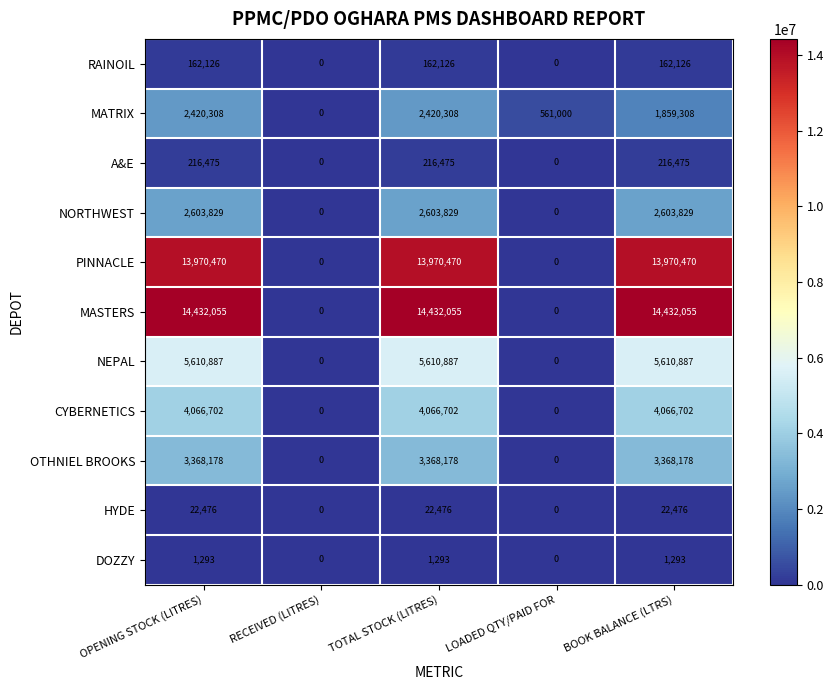

Is it true that RAINOIL equals 110110 at TOTAL STOCK (LITRES)?

False